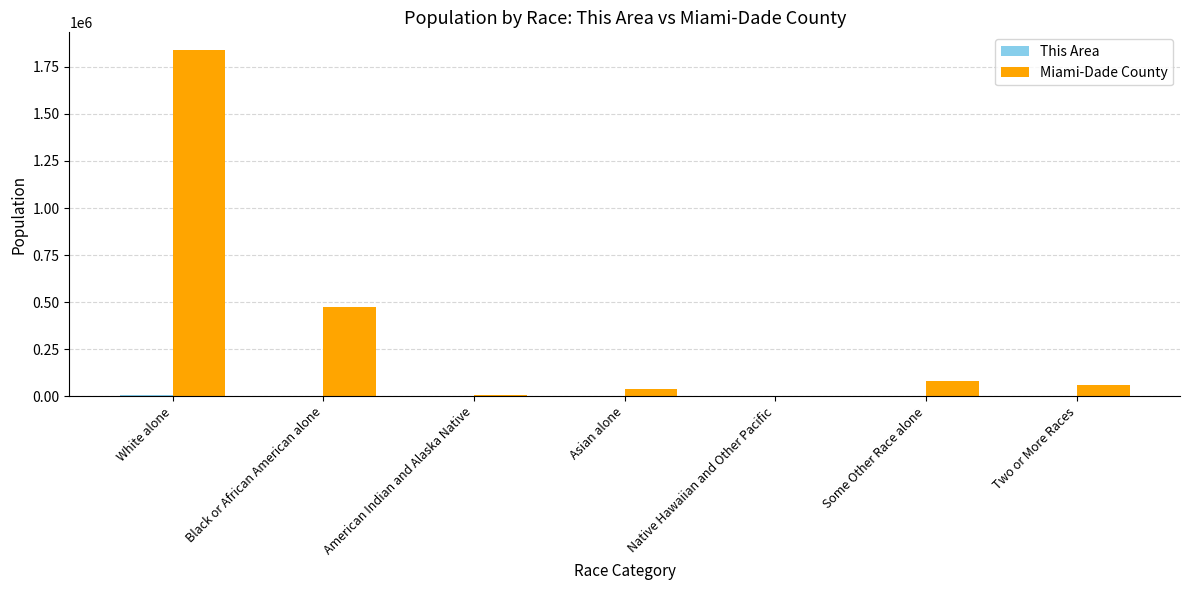

What is the total value across all series at White alone?

1847665